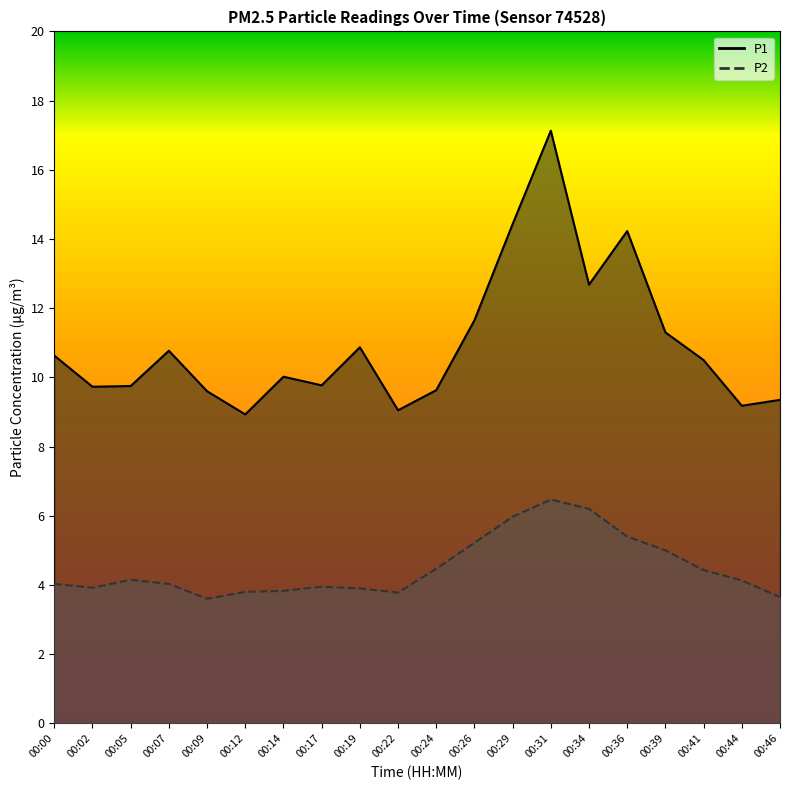

What is the average value of the P2 (line) series?

4.5